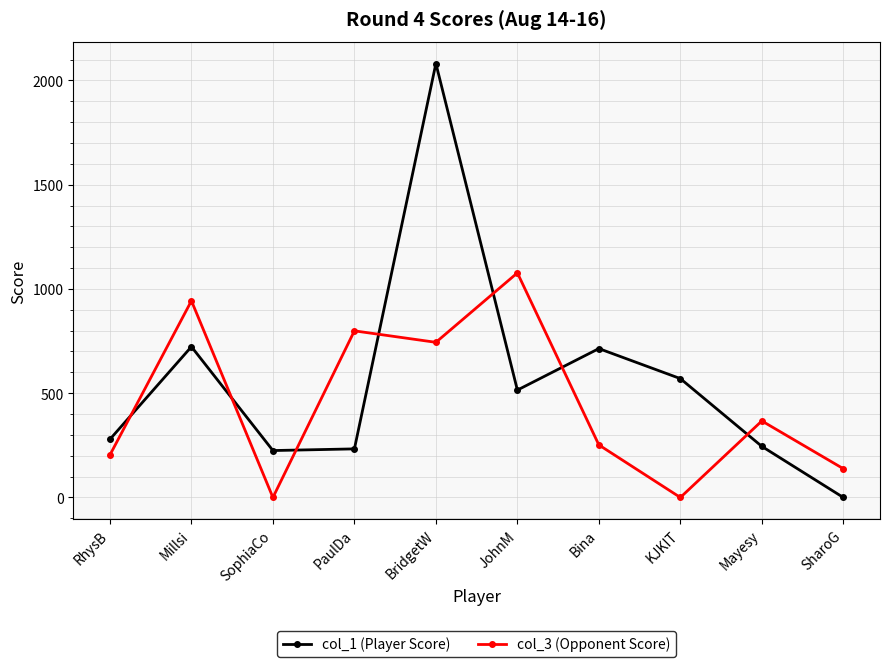

Which series has the widest spread of values?

col_1 (Player Score)